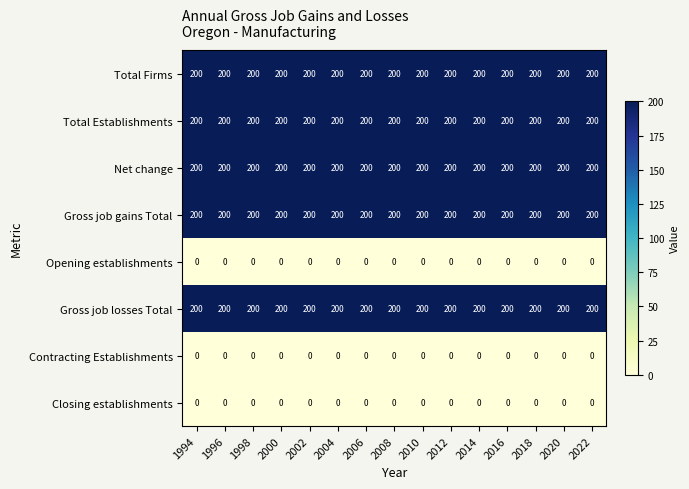

The Total Firms series shows 136 at 2000. True or false?

False